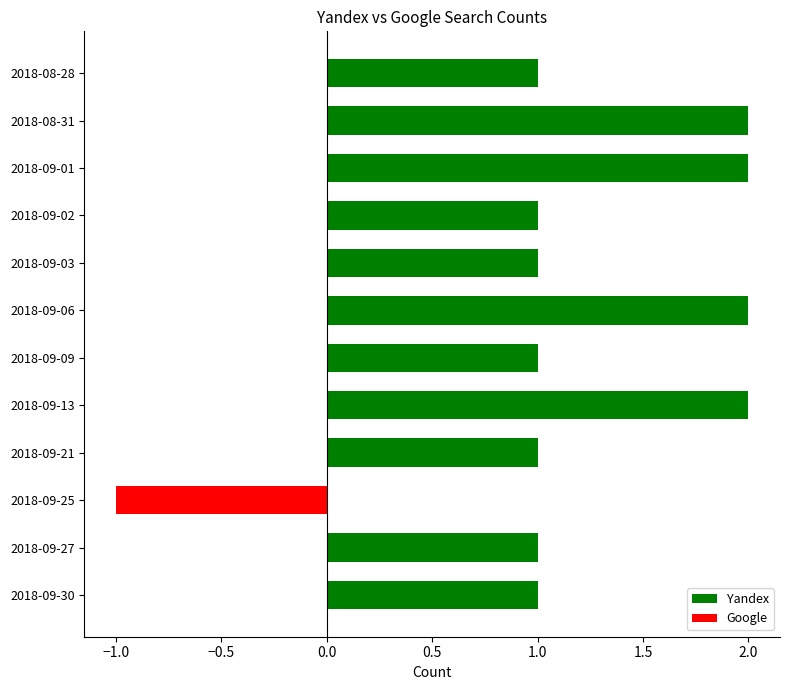

Which category has the highest value in the Google series?

2018-09-25